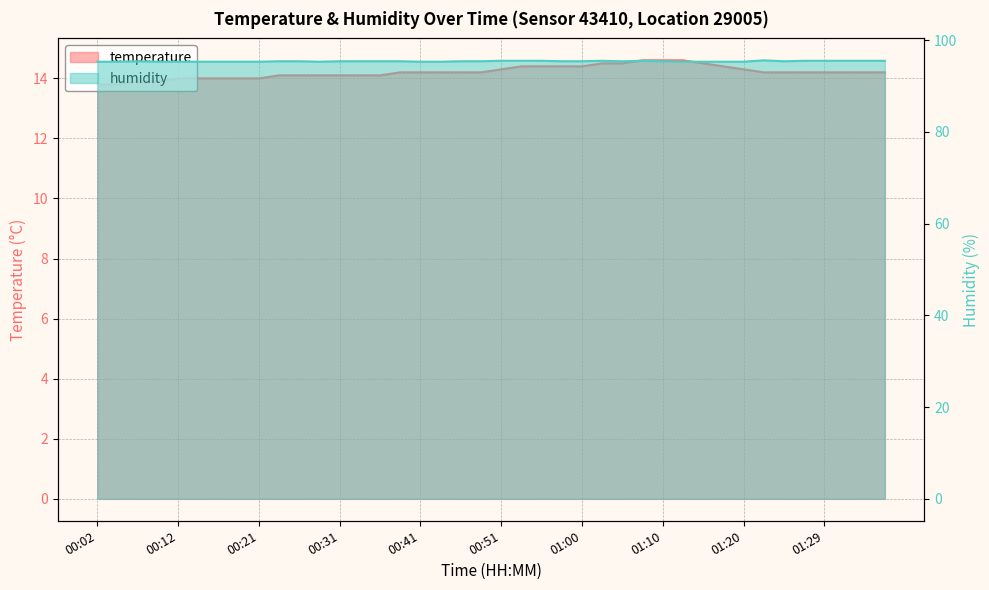

How many categories are shown in the chart?

40